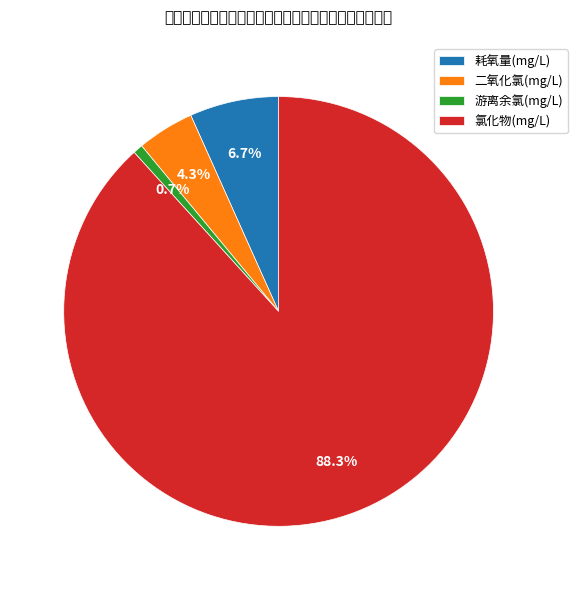

Combined, what portion of the pie is 氯化物(mg/L) and 耗氧量(mg/L)?

95.0%